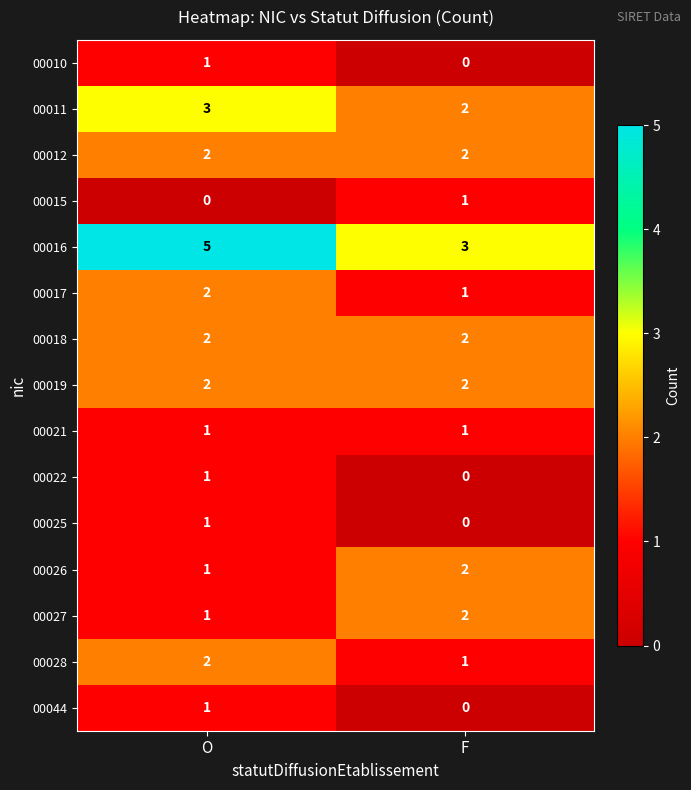

Reading right to left, list all the values displayed in this chart.

00010: F=0	O=1
00011: F=2	O=3
00012: F=2	O=2
00015: F=1	O=0
00016: F=3	O=5
00017: F=1	O=2
00018: F=2	O=2
00019: F=2	O=2
00021: F=1	O=1
00022: F=0	O=1
00025: F=0	O=1
00026: F=2	O=1
00027: F=2	O=1
00028: F=1	O=2
00044: F=0	O=1